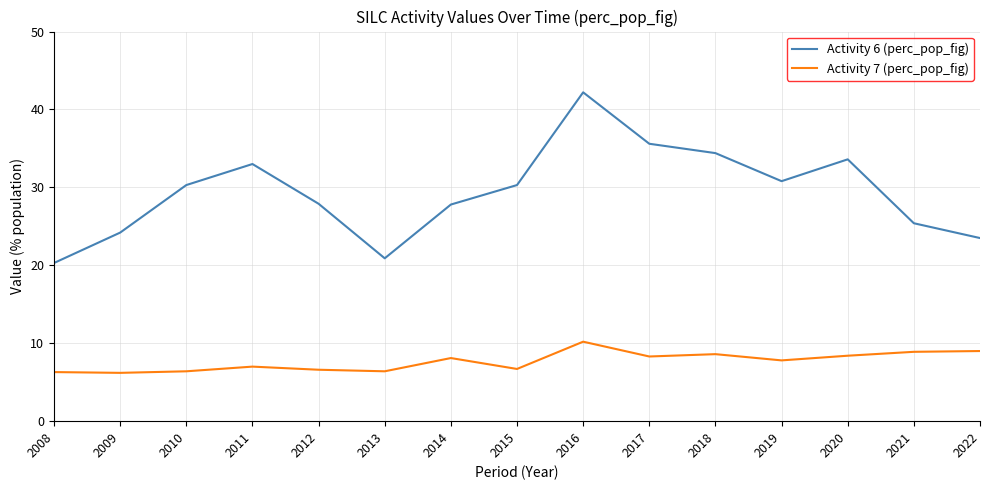

Rank the series at 2020 from highest to lowest value.

Activity 6 (perc_pop_fig), Activity 7 (perc_pop_fig)